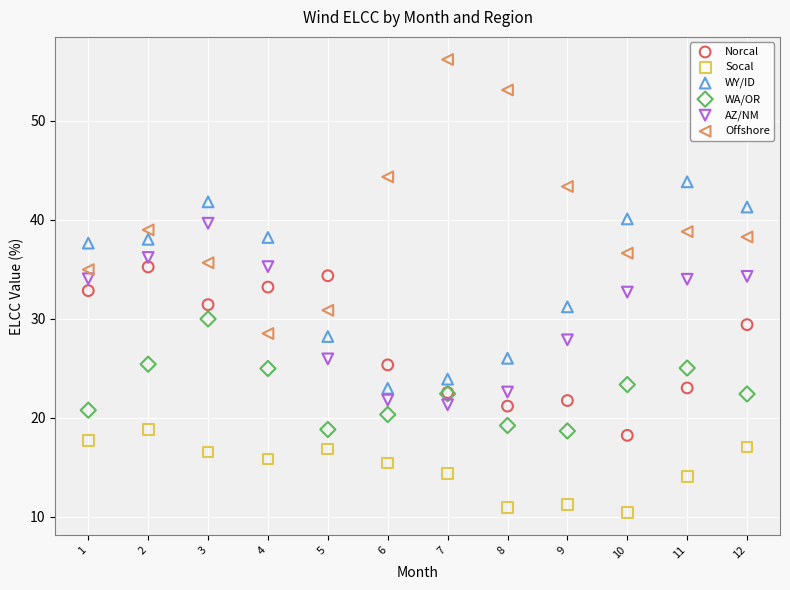

Which series has the largest Y range (max minus min)?

Offshore